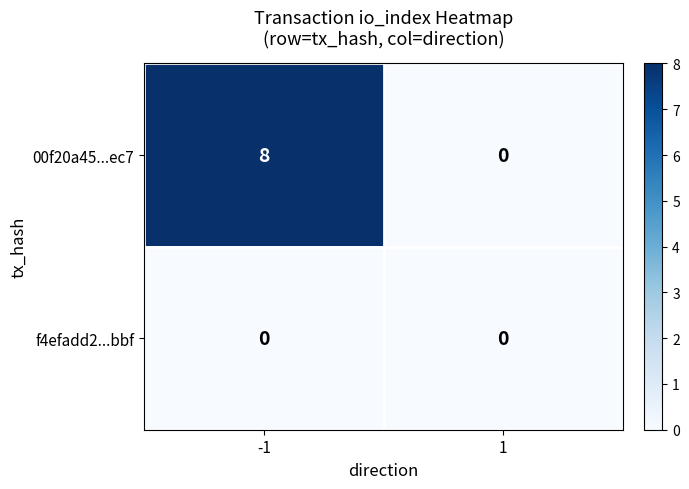

Which series has the largest range (max minus min)?

00f20a45...ec7